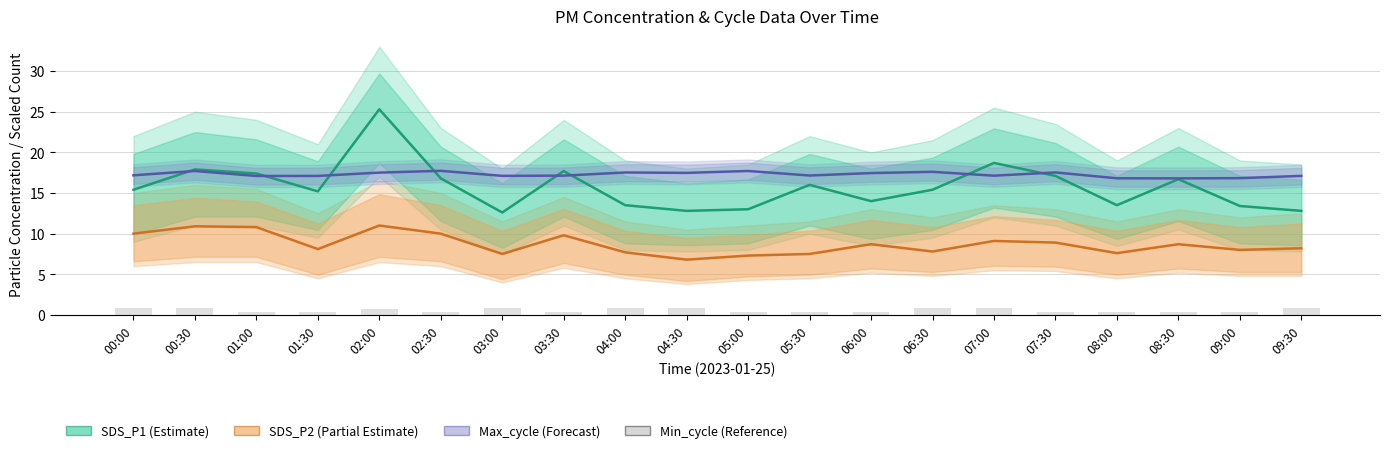

Read the Max_cycle (scaled) value at 00:00.

17.2